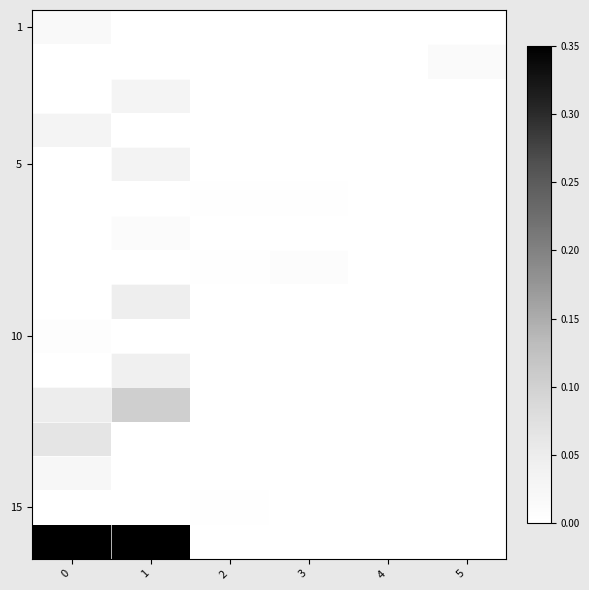

At how many categories does at least one series exceed 0?

5